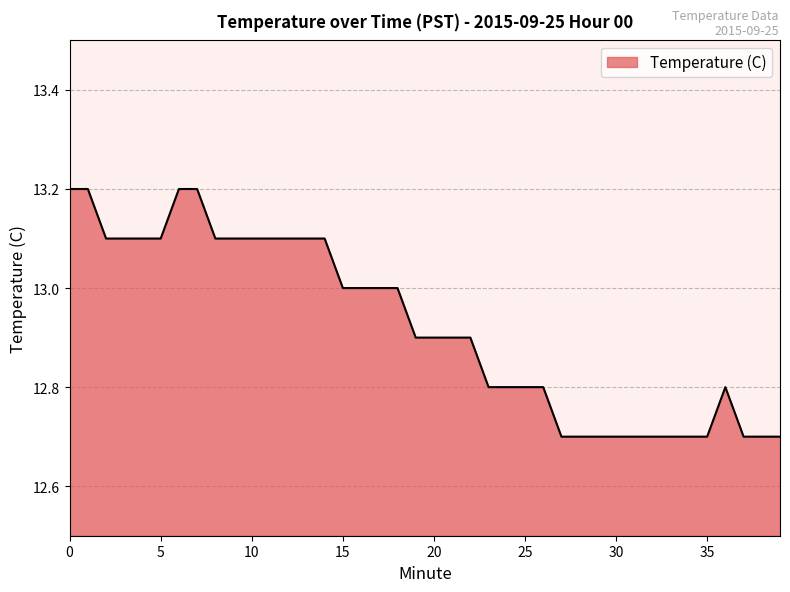

Reading left to right, list all the values displayed in this chart.

13.2	13.2	13.1	13.1	13.1	13.1	13.2	13.2	13.1	13.1	13.1	13.1	13.1	13.1	13.1	13.0	13.0	13.0	13.0	12.9	12.9	12.9	12.9	12.8	12.8	12.8	12.8	12.7	12.7	12.7	12.7	12.7	12.7	12.7	12.7	12.7	12.8	12.7	12.7	12.7